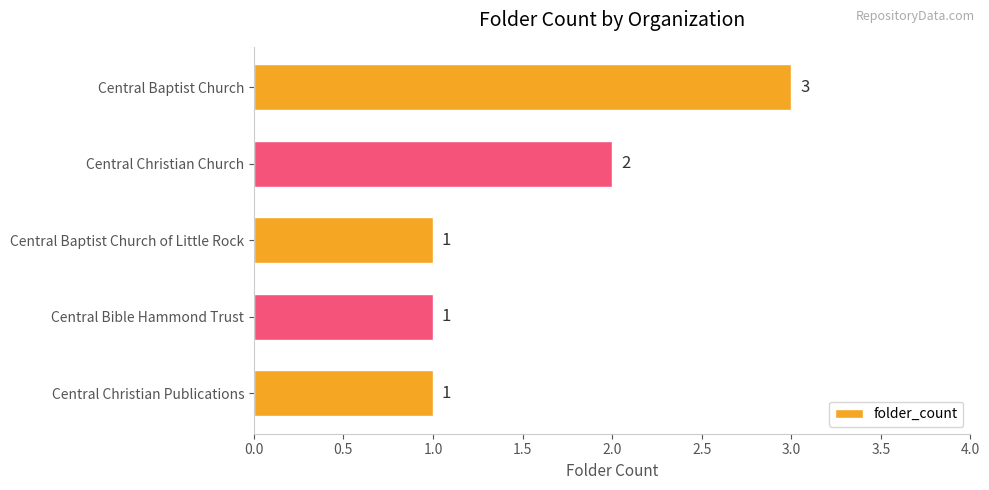

Reading bottom to top, what are all the values shown in this chart?

1	1	1	2	3